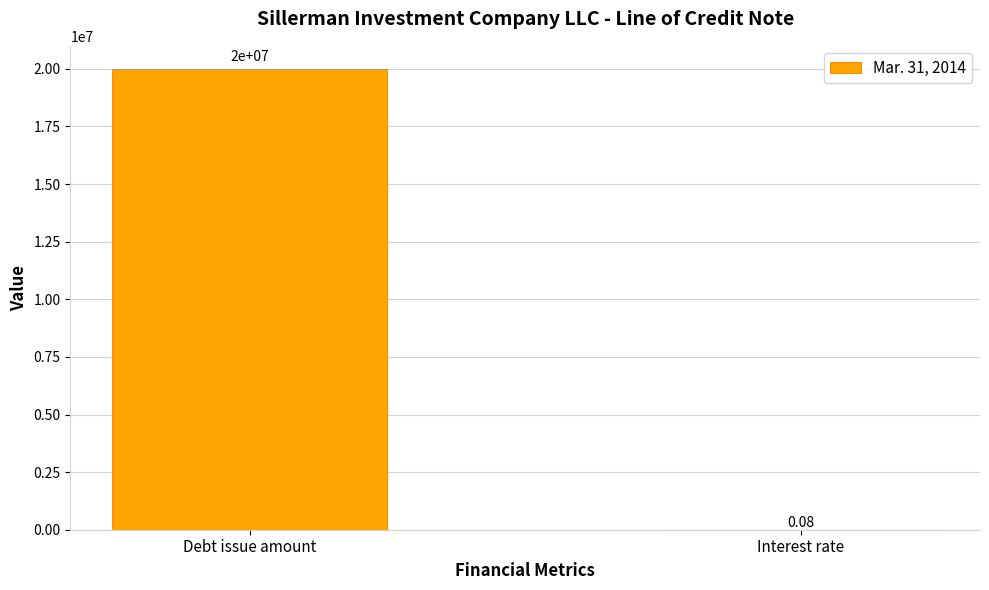

At which category does the chart reach its peak across all series?

Debt issue amount